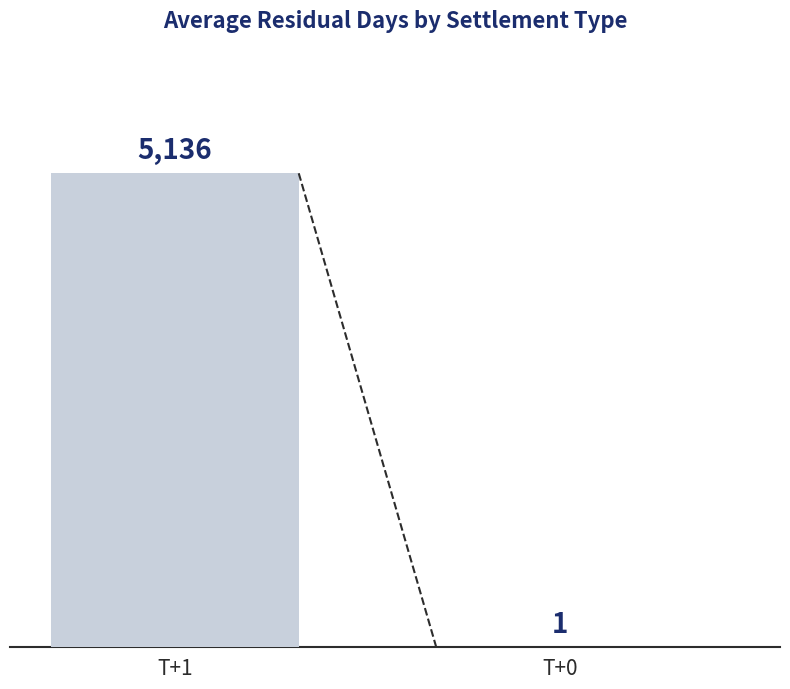

How many distinct data groups are displayed?

2